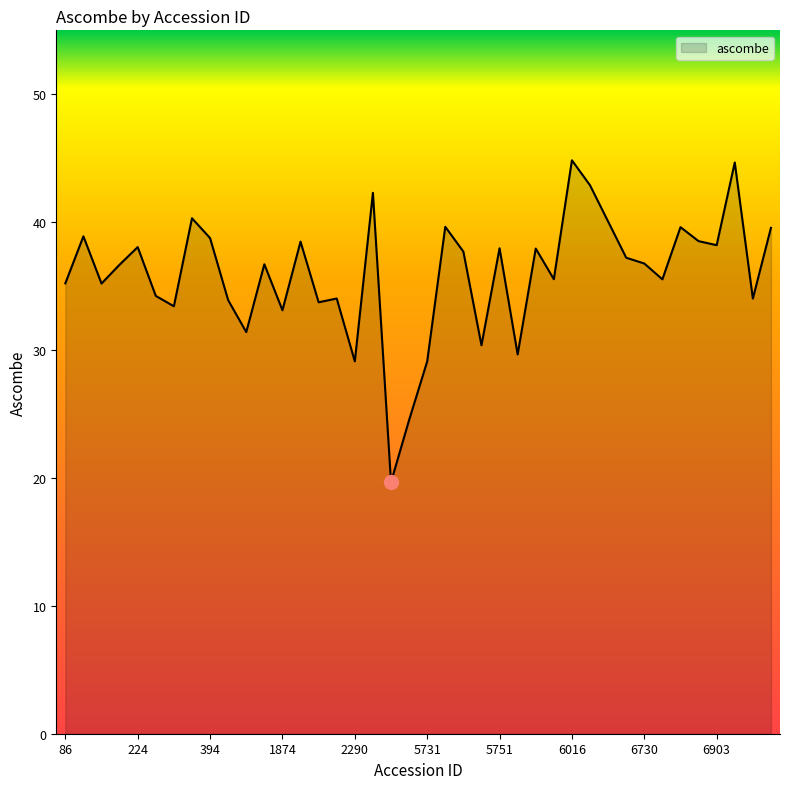

What is the maximum value shown in the chart?

44.8